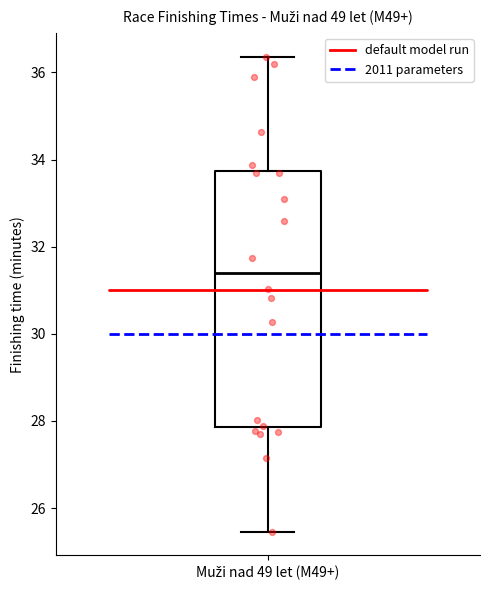

Transcribe this box plot: give where the median line is, the range the box spans, and where the two whiskers end, as read against the y-axis. The values are not printed on the chart, so give them approximately, as read against the axis.

median 31.4, box 27.8 to 33.8, whiskers 25.4 to 36.4